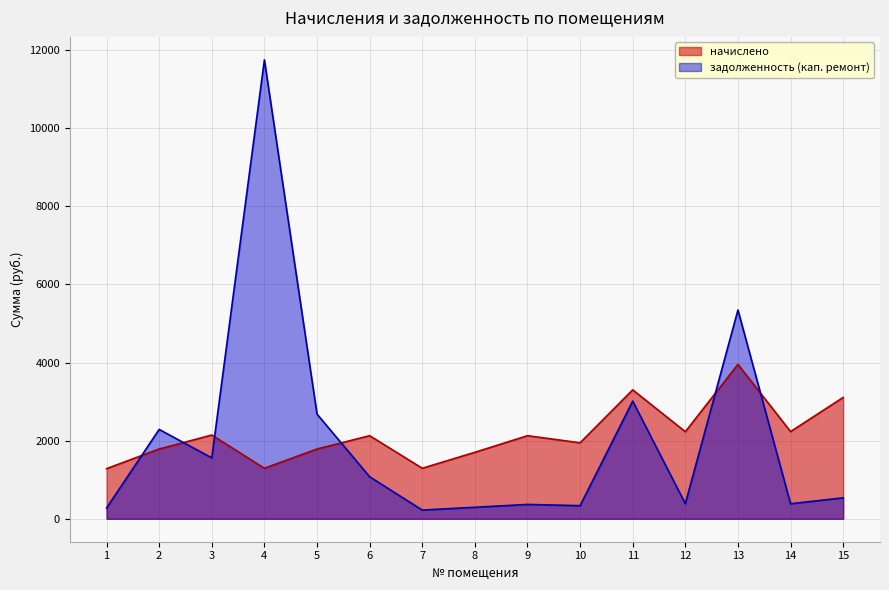

How many lines are shown in the chart?

2